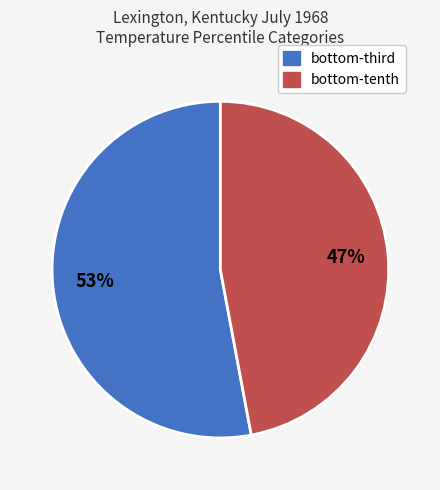

How many segments does this pie chart have?

2